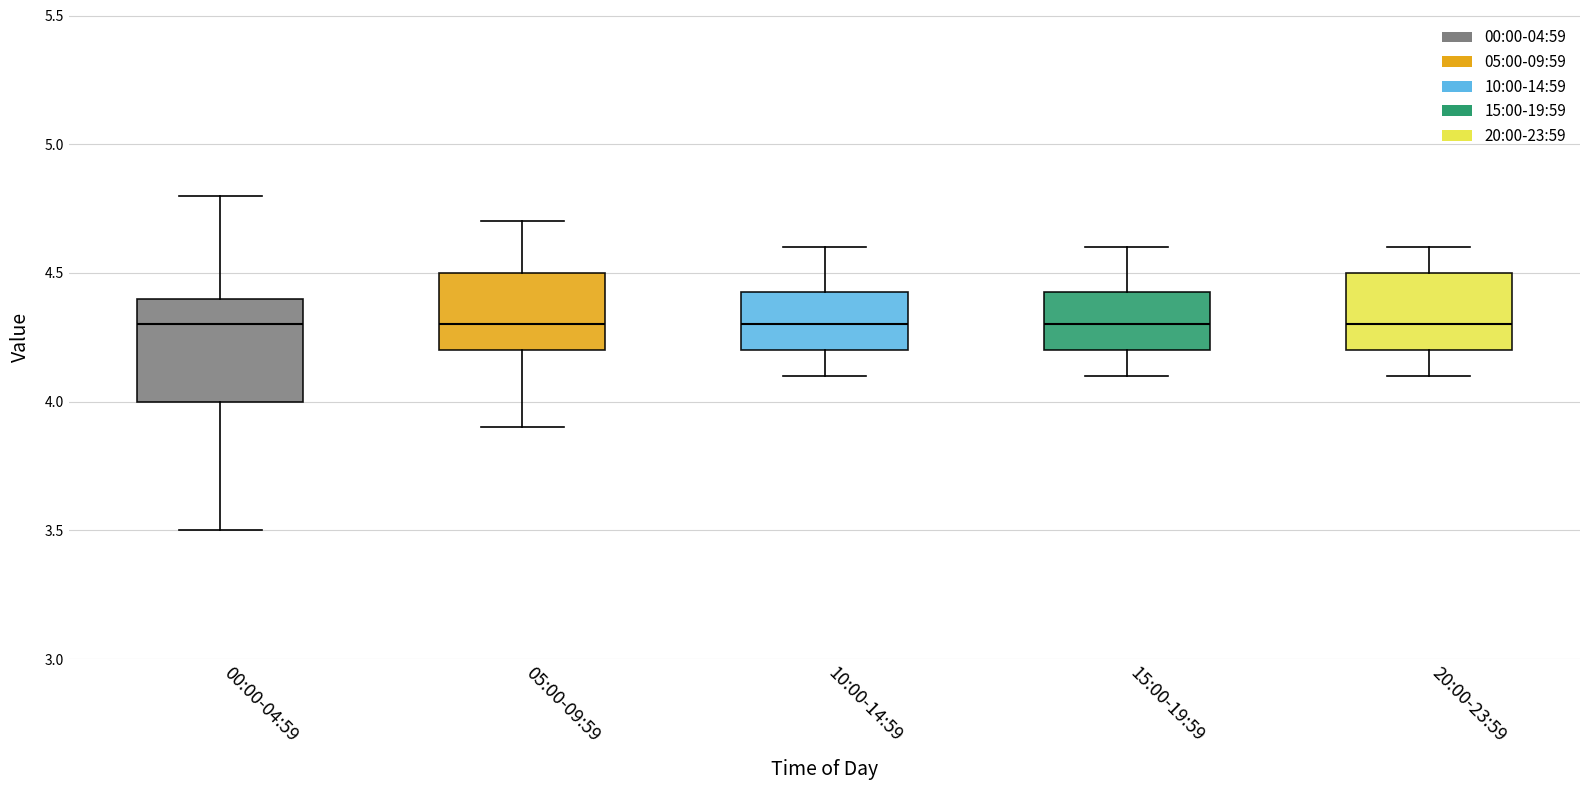

Reading left to right, read every box against the y-axis: the position of its median line, the range the box covers, and the ends of its whiskers. The values are not printed on the chart, so give them approximately, as read against the axis.

00:00-04:59: median 4.30, box 4.00 to 4.40, whiskers 3.50 to 4.80
05:00-09:59: median 4.30, box 4.20 to 4.50, whiskers 3.90 to 4.70
10:00-14:59: median 4.30, box 4.20 to 4.45, whiskers 4.10 to 4.60
15:00-19:59: median 4.30, box 4.20 to 4.45, whiskers 4.10 to 4.60
20:00-23:59: median 4.30, box 4.20 to 4.50, whiskers 4.10 to 4.60